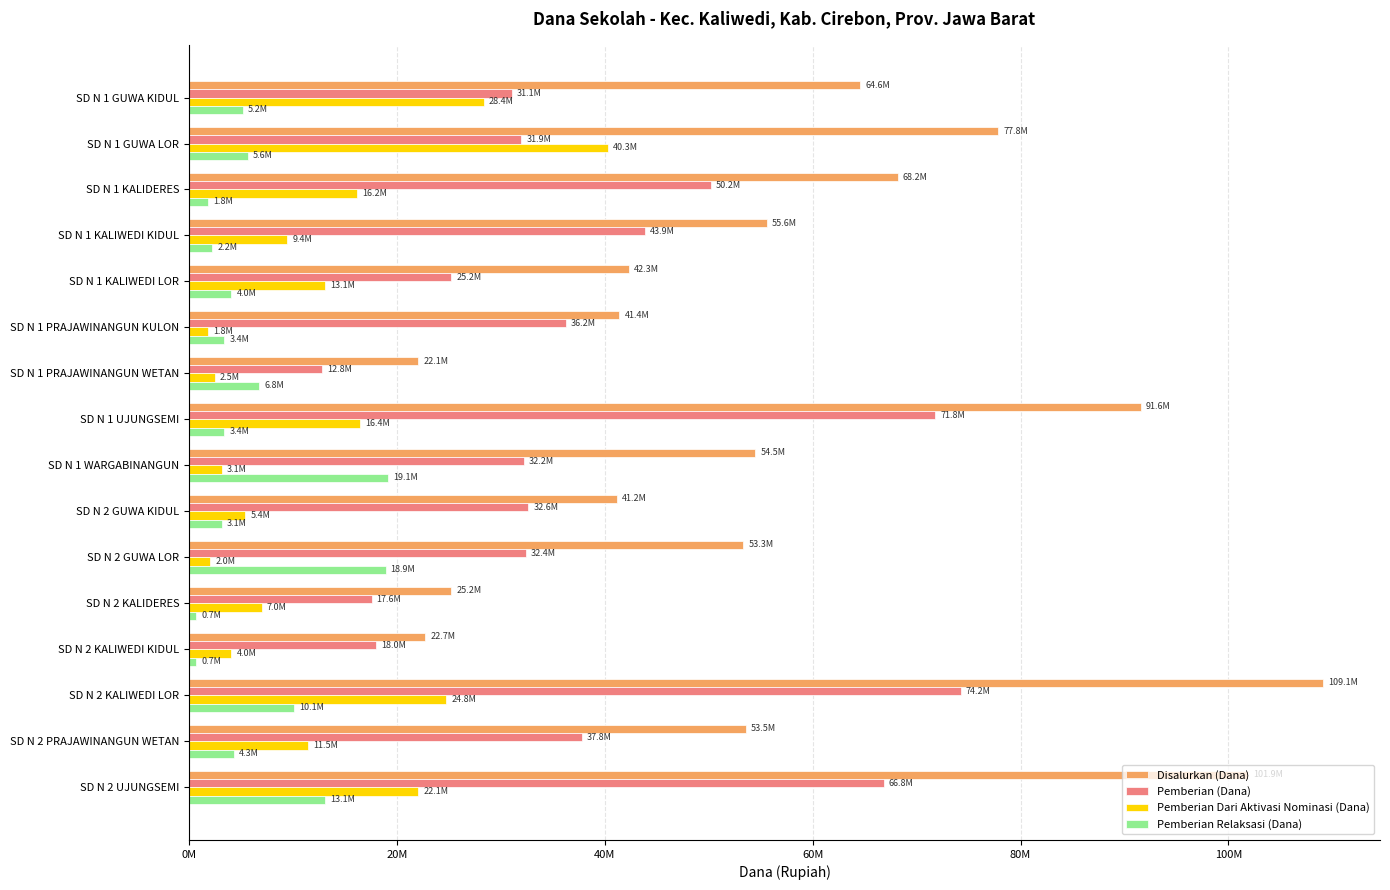

What are all the series names shown in the legend?

Disalurkan (Dana), Pemberian (Dana), Pemberian Dari Aktivasi Nominasi (Dana), Pemberian Relaksasi (Dana)